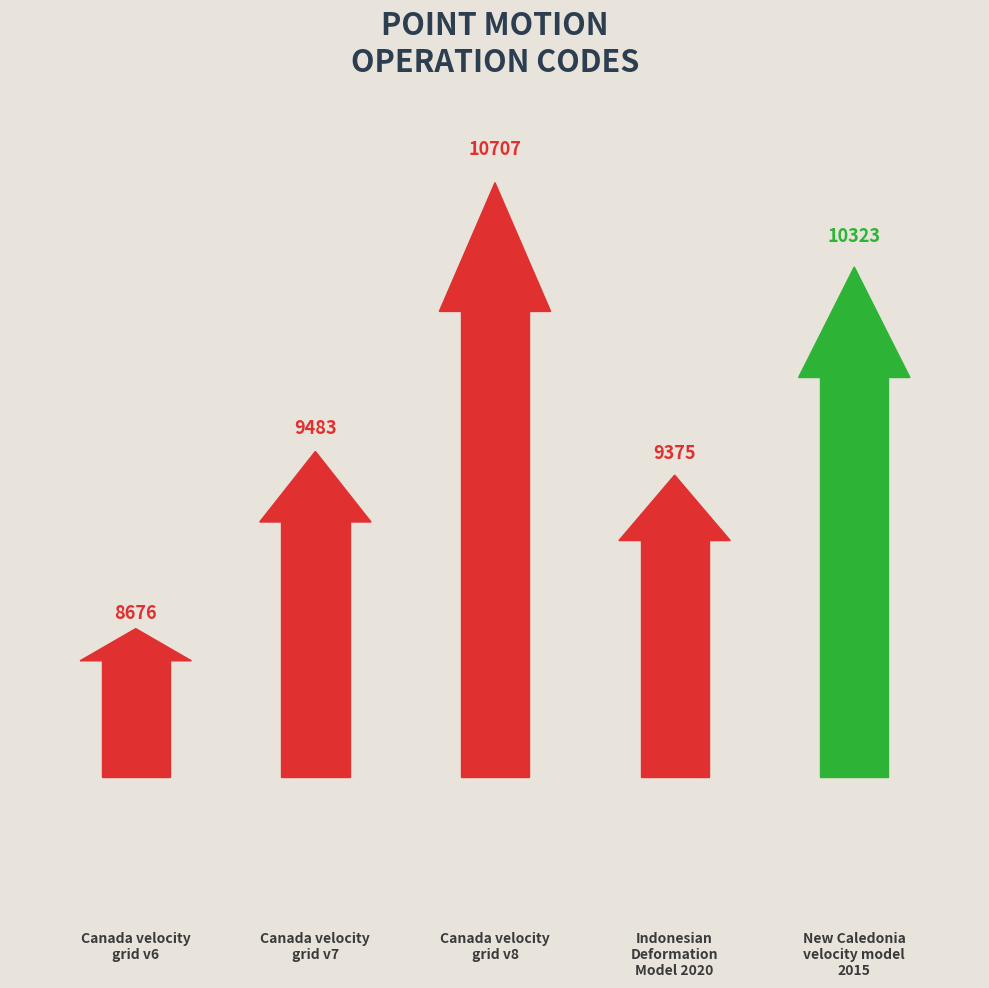

Approximately how many times larger is the value at Canada velocity
grid v7 compared to Canada velocity
grid v8?

0.9